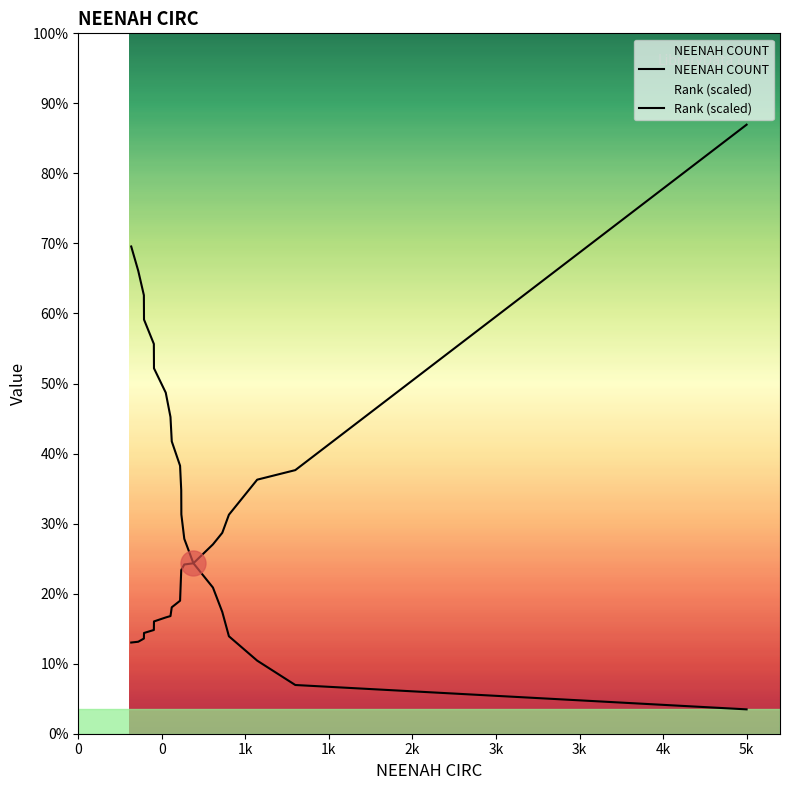

How many lines are shown in the chart?

2